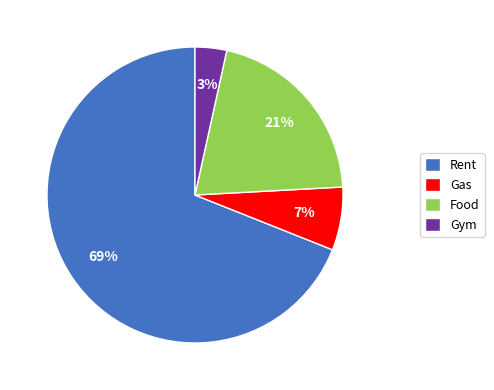

To the nearest percent, what is the average slice percentage?

25%